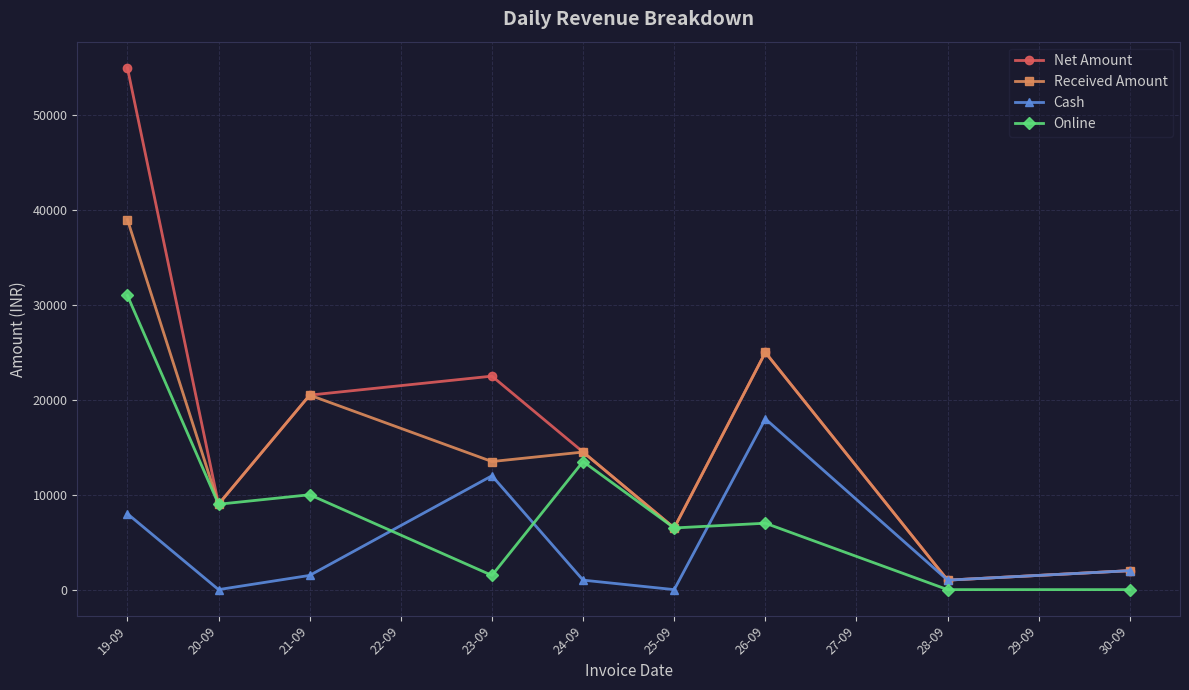

The value of Cash at 21-09 is 1500. True or false?

True